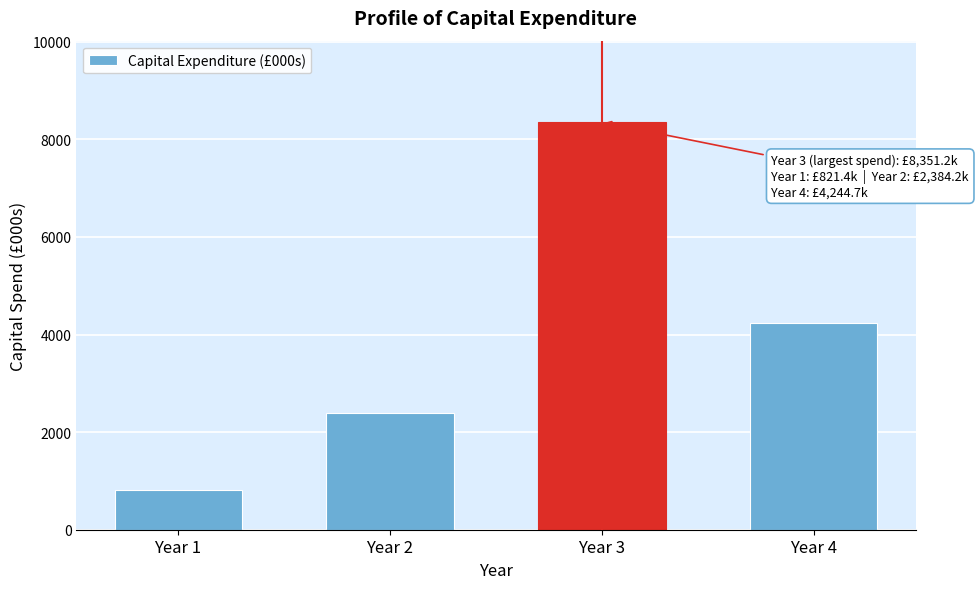

Reading left to right, what are all the values shown in this chart?

Year 1=821.4	Year 2=2384.2	Year 3=8351.2	Year 4=4244.7